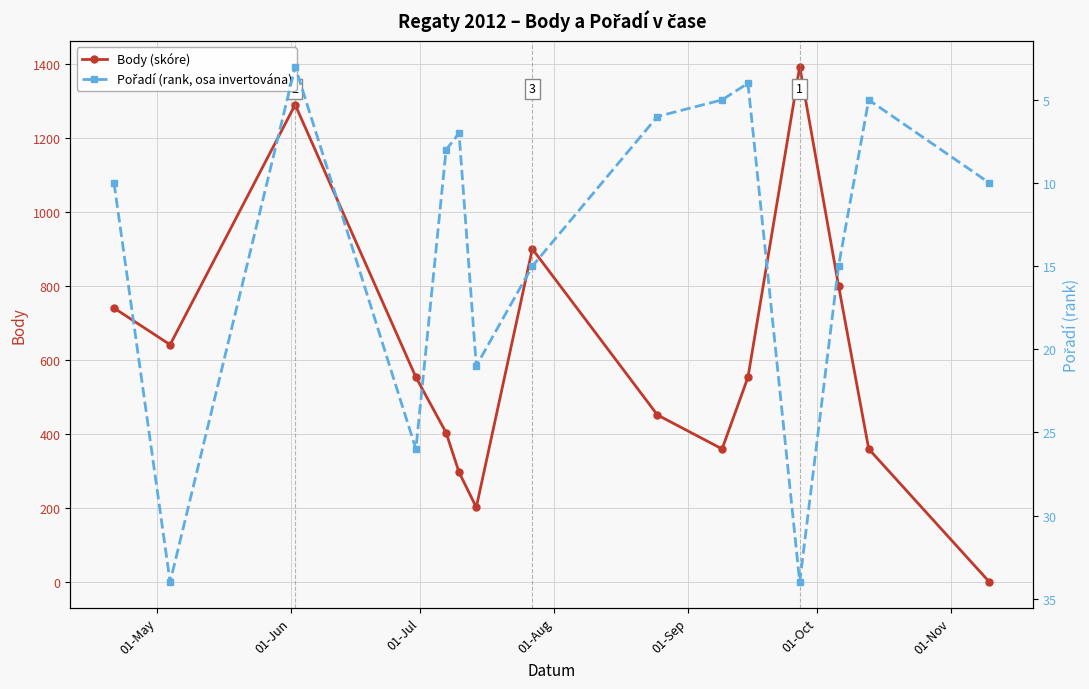

Reading left to right, transcribe all the data shown in this chart.

Body: 741	642	1291	554	404	297	202	901	452	360	554	1394	802	360	0
Pořadí: 10	34	3	26	8	7	21	15	6	5	4	34	15	5	10